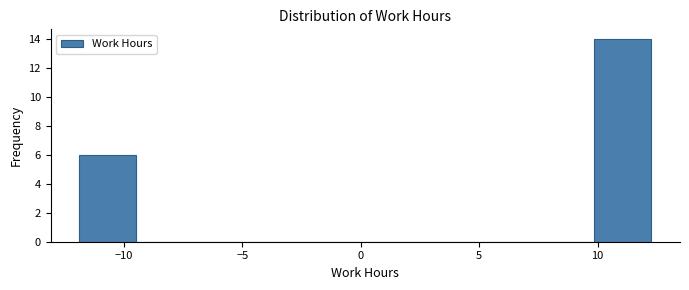

Reading left to right, list every bar in this chart as the range it spans on the x-axis followed by its height. Neither the bar edges nor the heights are printed on the chart, so give them approximately, as read against the axes.

-12.0 to -9.5: 6
-9.5 to -7.0: 0
-7.0 to -4.5: 0
-4.5 to -2.0: 0
-2.0 to 0.0: 0
0.0 to 2.5: 0
2.5 to 5.0: 0
5.0 to 7.5: 0
7.5 to 10.0: 0
10.0 to 12.5: 14